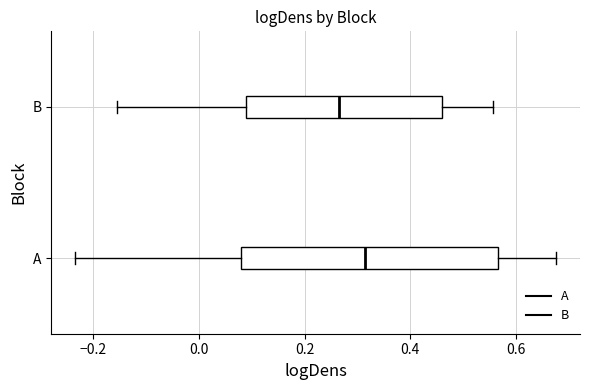

Which box's median line is the furthest to the left?

B